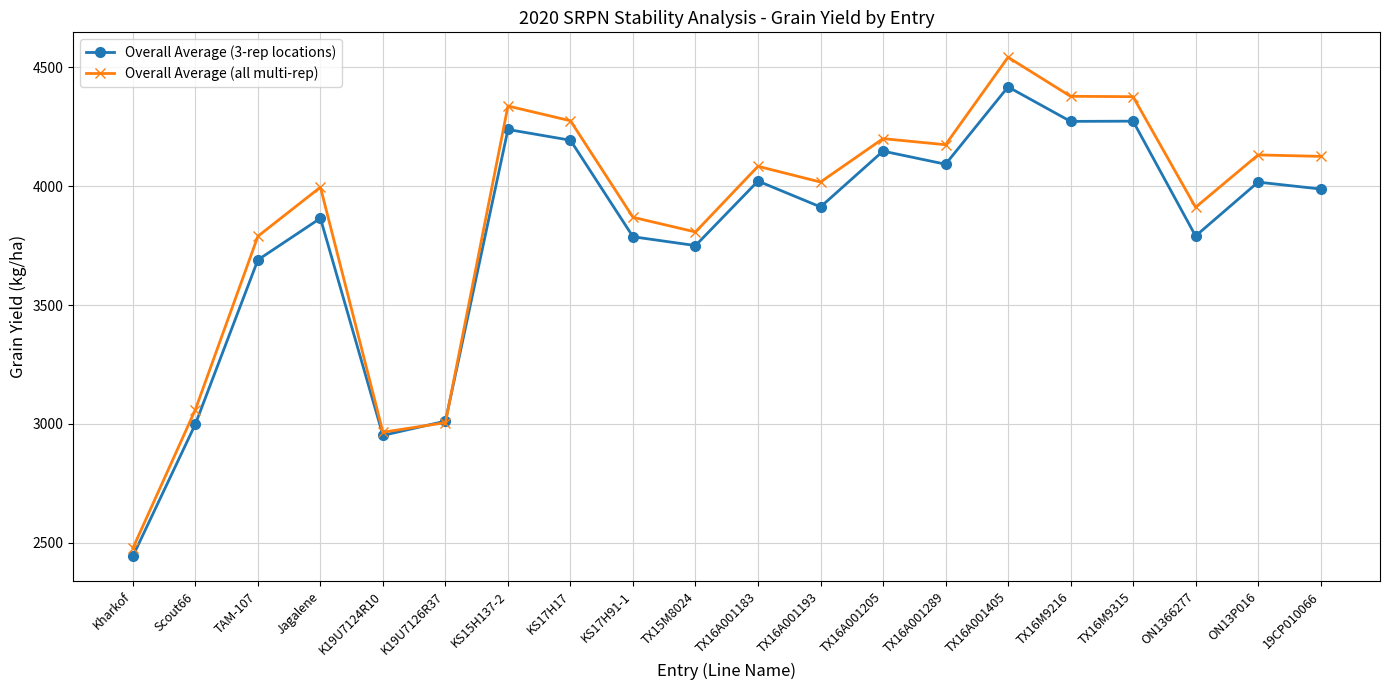

At which label does Overall Average (all multi-rep) first exceed 4083?

KS15H137-2